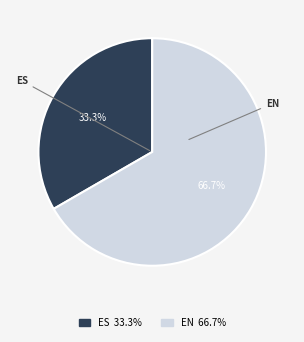

What is the largest slice in the pie chart?

EN